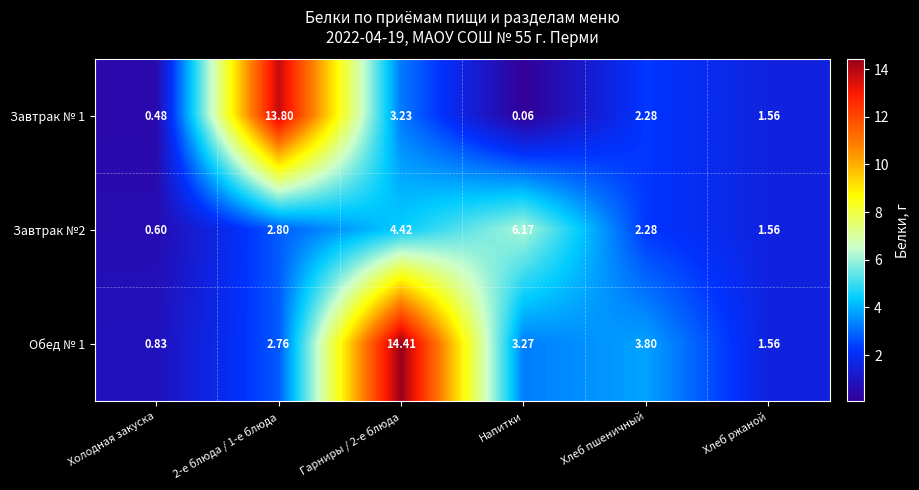

Is the value of Завтрак №2 at Напитки greater than the value of Завтрак № 1 at Гарниры / 2-е блюда?

Yes